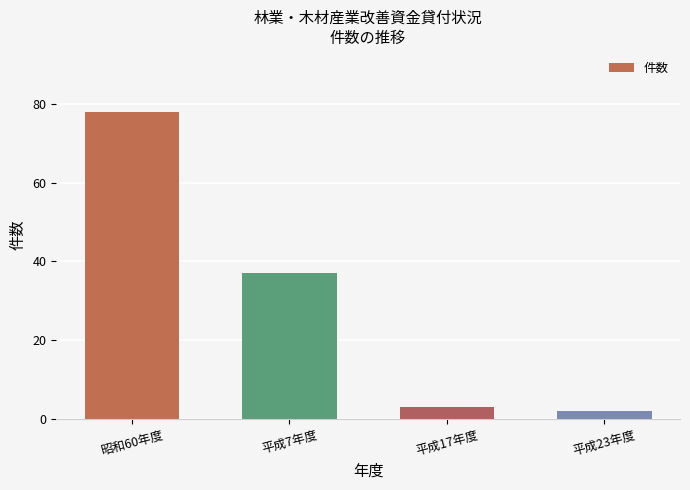

The value at 平成7年度 is 63. True or false?

False